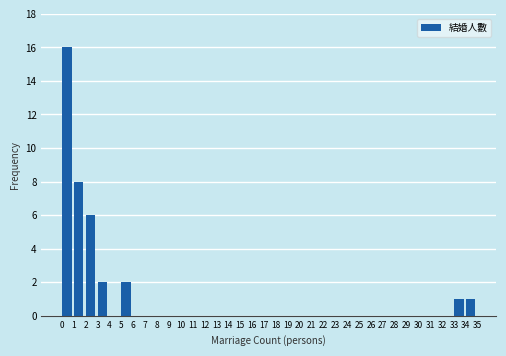

Over which range of the x-axis is the bar tallest?

0 to 1